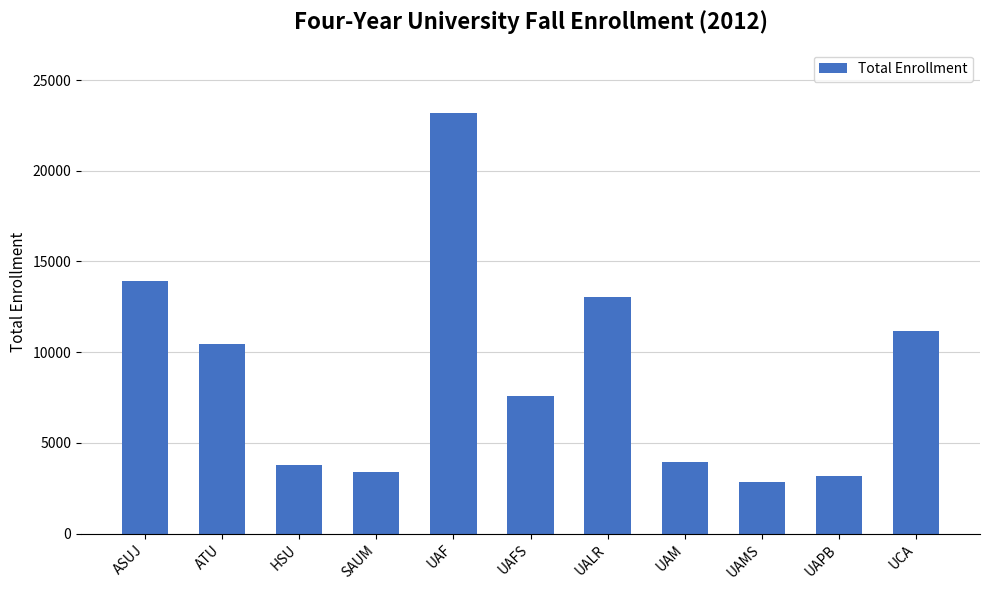

What is the label of the 2nd bar from the right?

UAPB